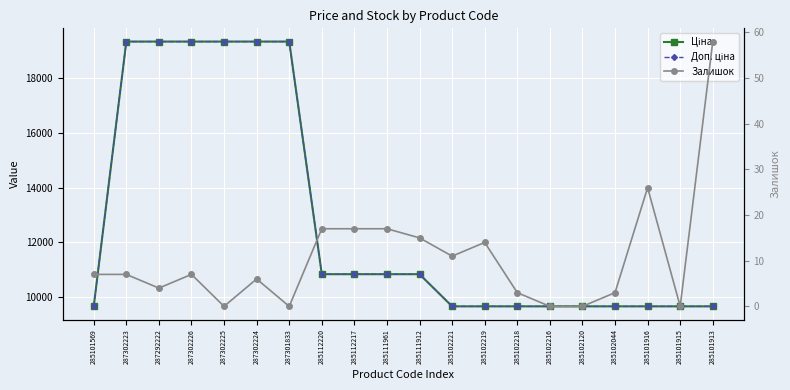

Reading left to right, list all the values displayed in this chart.

Ціна: 285101569=9664.7	287302223=19343.1	287292222=19343.1	287302226=19343.1	287302225=19343.1	287302224=19343.1	287301833=19343.1	285112220=10840.1	285112217=10840.1	285111961=10840.1	285111912=10840.1	285102221=9664.7	285102219=9664.7	285102218=9664.7	285102216=9664.7	285102120=9664.7	285102044=9664.7	285101916=9664.7	285101915=9664.7	285101913=9664.7
Доп. ціна: 285101569=9664.7	287302223=19343.1	287292222=19343.1	287302226=19343.1	287302225=19343.1	287302224=19343.1	287301833=19343.1	285112220=10840.1	285112217=10840.1	285111961=10840.1	285111912=10840.1	285102221=9664.7	285102219=9664.7	285102218=9664.7	285102216=9664.7	285102120=9664.7	285102044=9664.7	285101916=9664.7	285101915=9664.7	285101913=9664.7
Залишок: 285101569=7.0	287302223=7.0	287292222=4.0	287302226=7.0	287302225=0.0	287302224=6.0	287301833=0.0	285112220=17.0	285112217=17.0	285111961=17.0	285111912=15.0	285102221=11.0	285102219=14.0	285102218=3.0	285102216=0.0	285102120=0.0	285102044=3.0	285101916=26.0	285101915=0.0	285101913=58.0